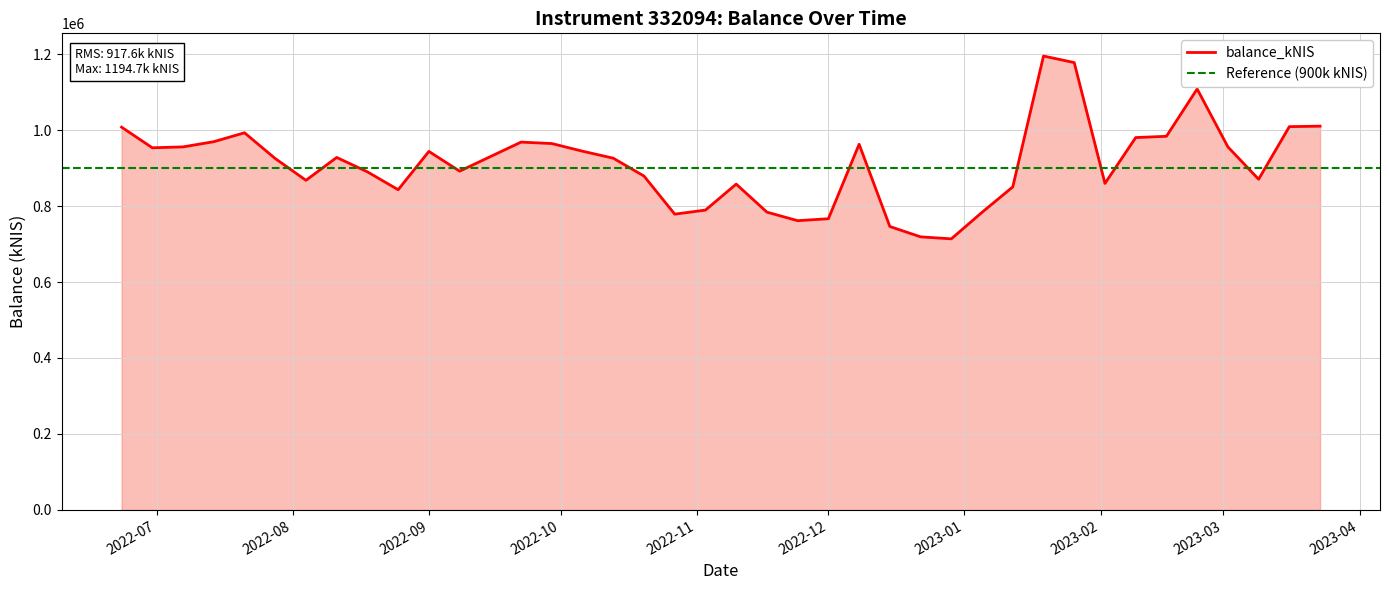

What is the sum of the values at 2023-02-09 and 2022-07-21?

1972888.5